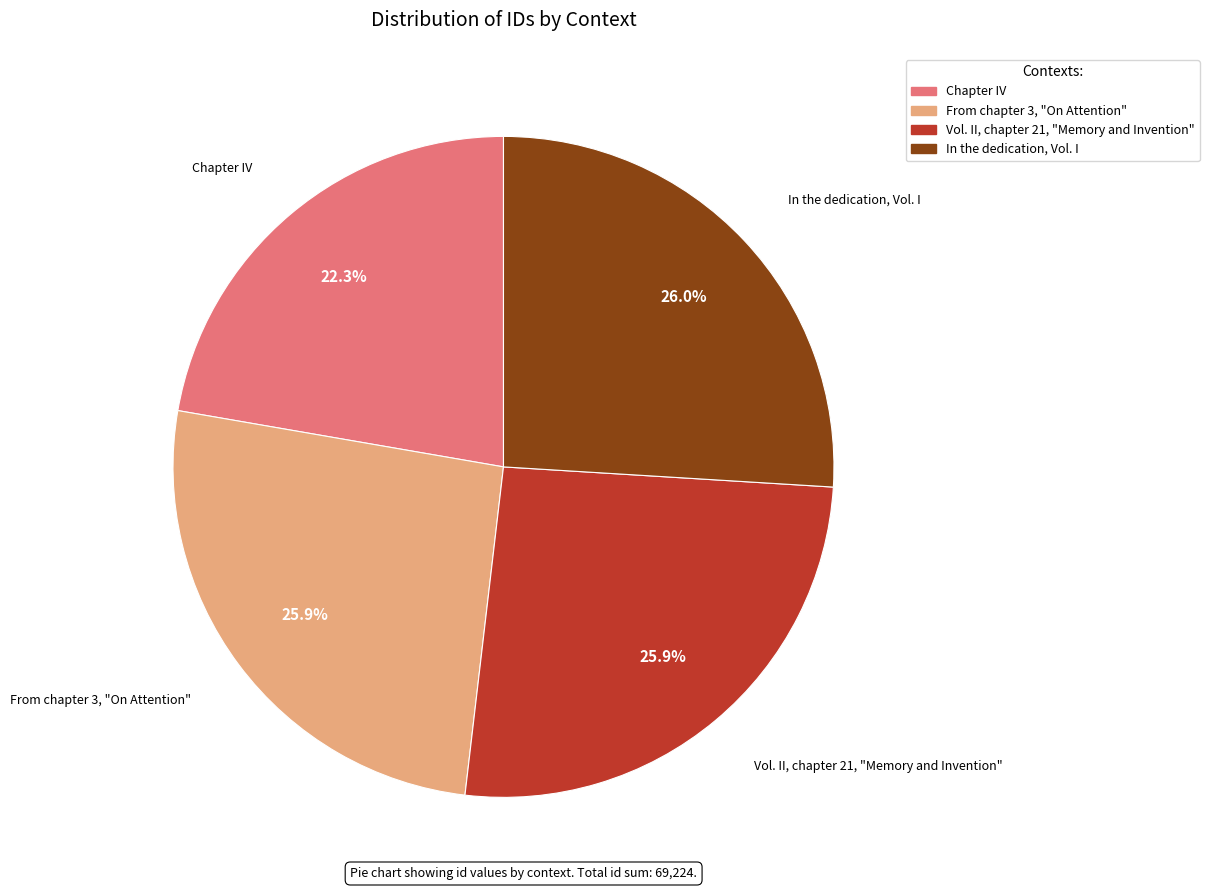

Is the sum of In the dedication, Vol. I and From chapter 3, "On Attention" greater than half?

Yes